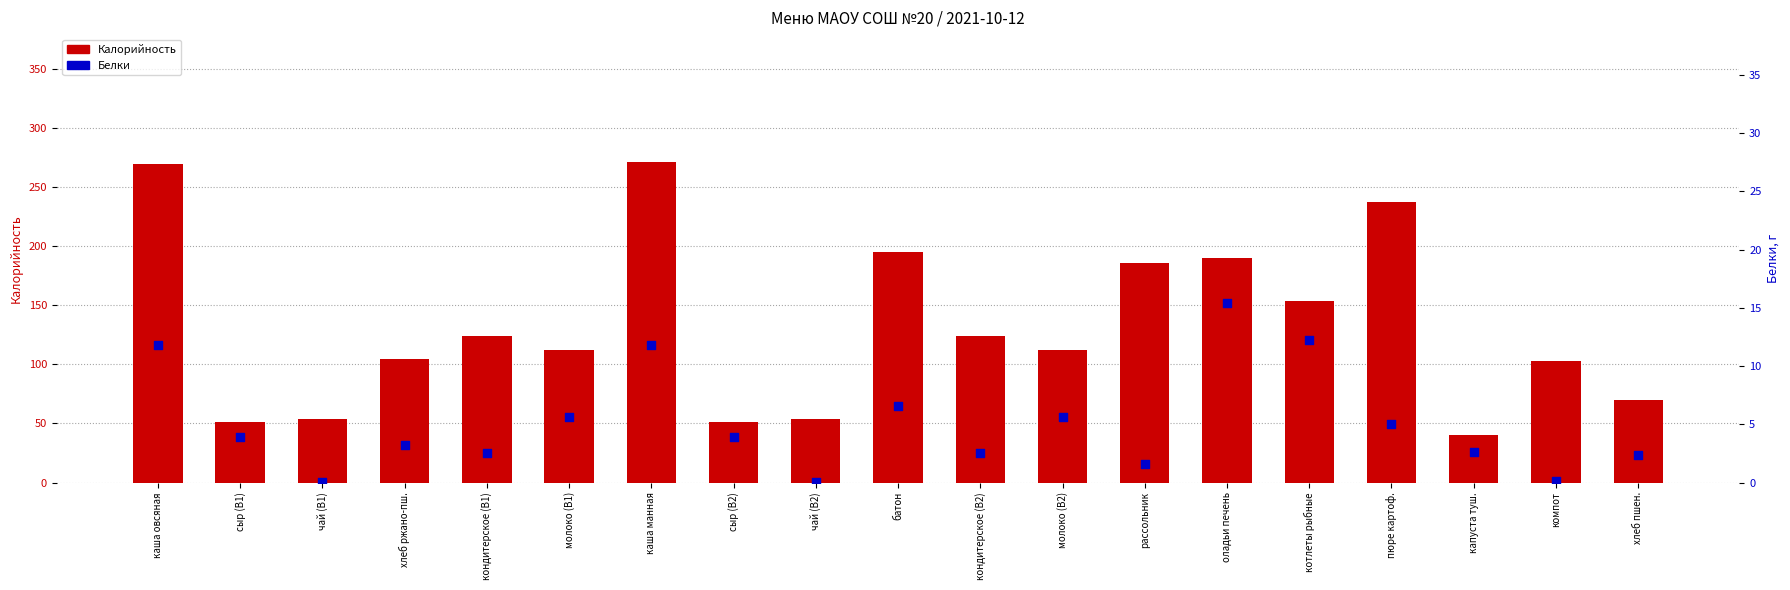

At which category is the sum across all series the highest?

каша манная